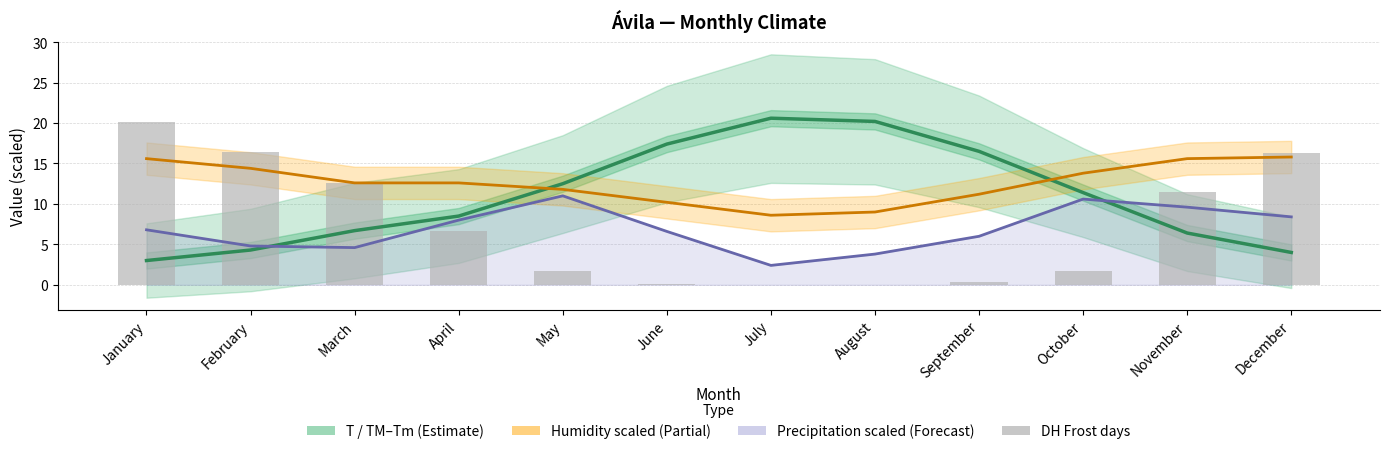

True or false: DH (Frost days) has a value of 8.4 at February.

False